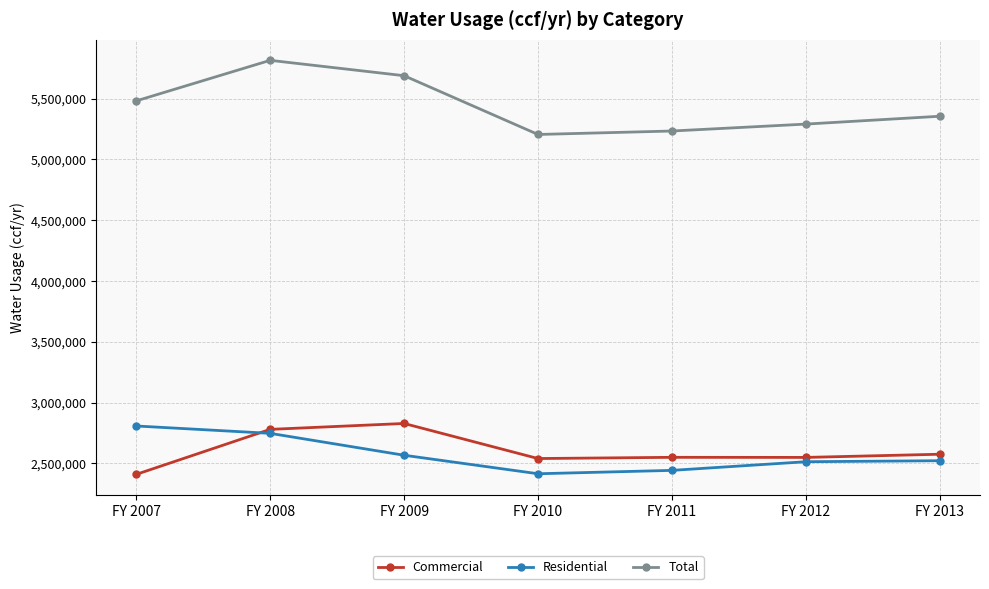

True or false: Residential and Total intersect in this chart.

False